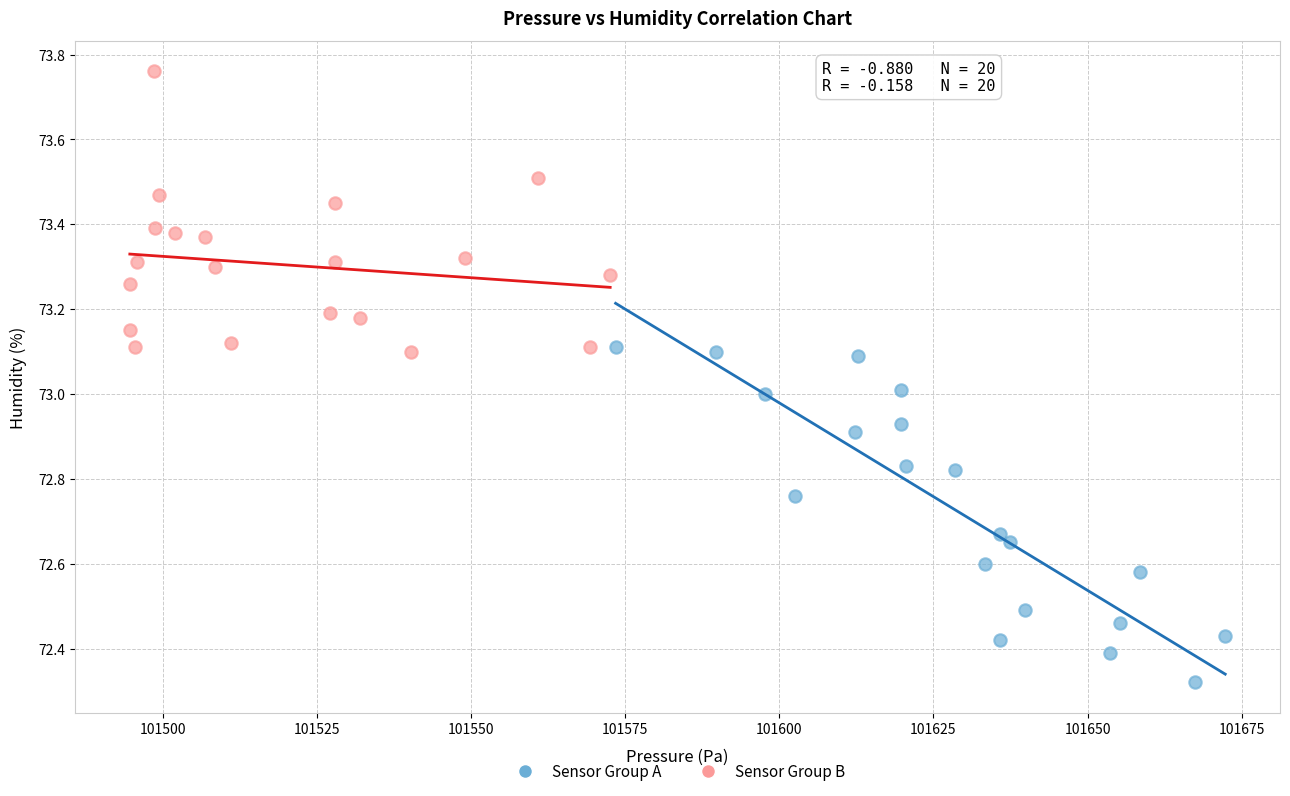

Which series reaches the minimum Y coordinate?

Sensor Group A